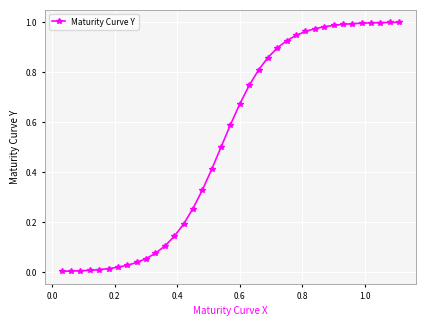

What is the average value?

0.5